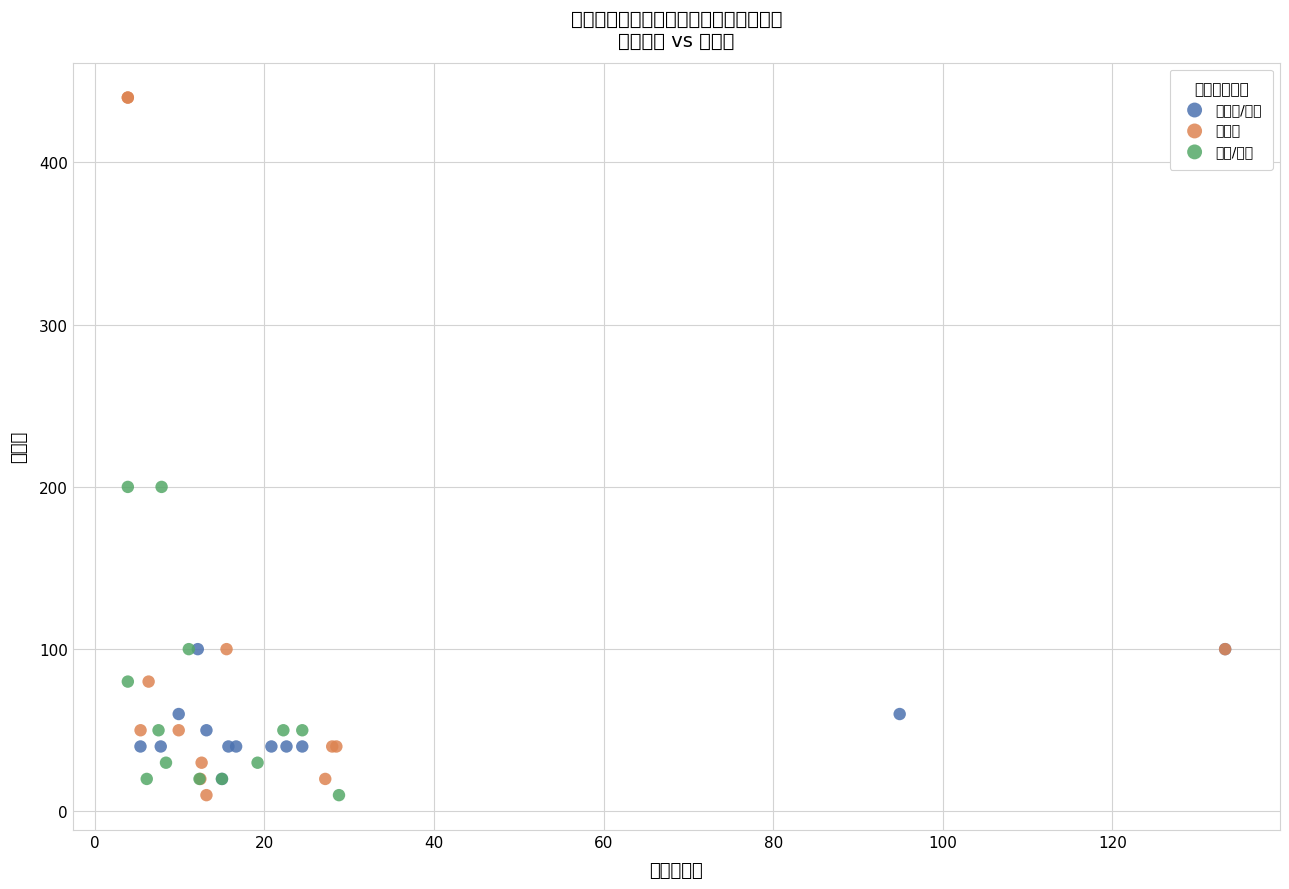

What are all the series names shown in the legend?

颗粒剂/口服, 注射剂, 片剂/胶囊